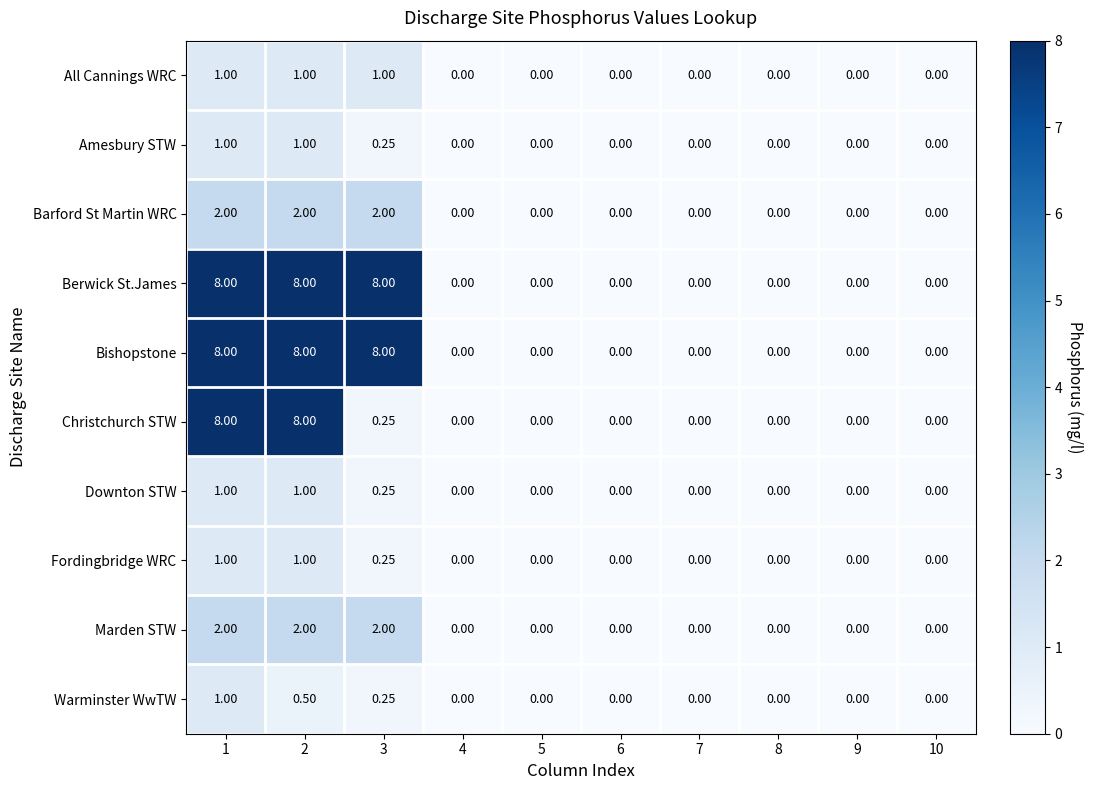

Is the value of Christchurch STW at 1 greater than the value of Downton STW at 10?

Yes